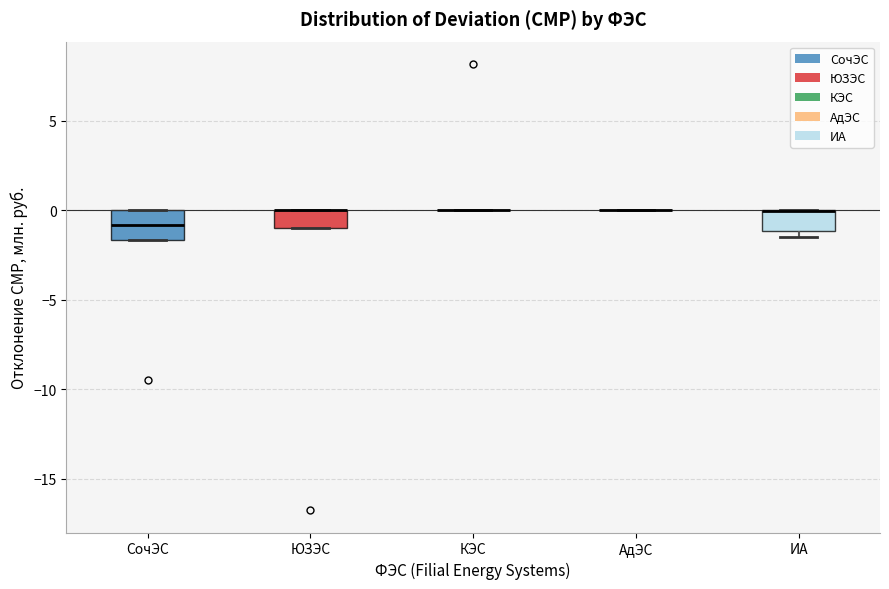

Reading left to right, read every box against the y-axis: the position of its median line, the range the box covers, and the ends of its whiskers. The values are not printed on the chart, so give them approximately, as read against the axis.

СочЭС: median -1.0, box -1.5 to 0.0, whiskers -1.5 to 0.0
ЮЗЭС: median 0.0 (drawn on the box's upper edge), box -1.0 to 0.0, whiskers -1.0 to 0.0
КЭС: box collapsed to a line at 0.0, whiskers 0.0 to 0.0
АдЭС: box collapsed to a line at 0.0, whiskers 0.0 to 0.0
ИА: median 0.0 (drawn on the box's upper edge), box -1.0 to 0.0, whiskers -1.5 to 0.0